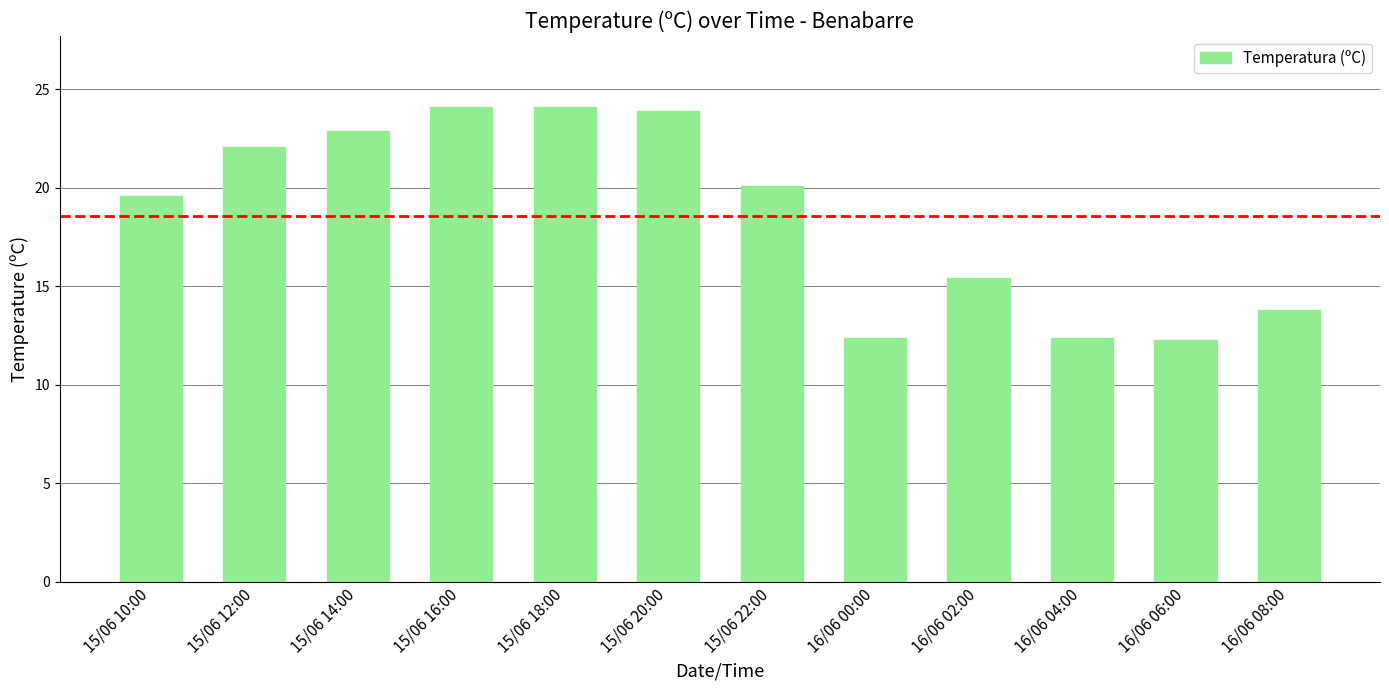

True or false: the data shows 19.6 at 15/06 10:00.

True